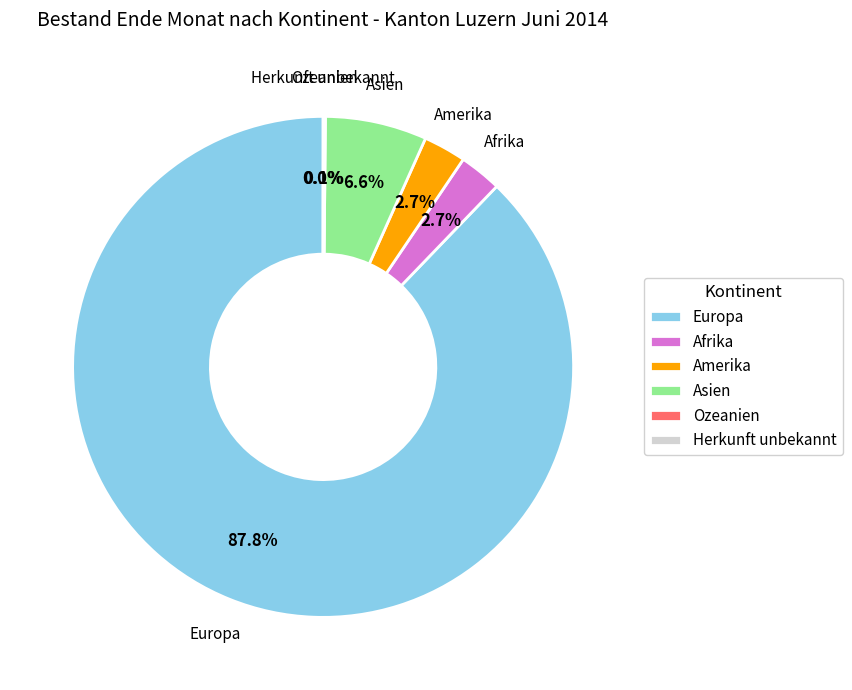

Which category has the biggest portion of the pie?

Europa